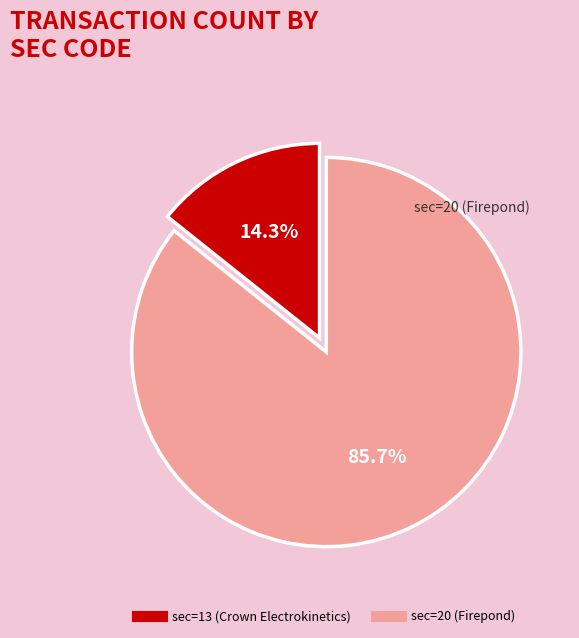

Approximately how many times larger is the value at sec=20 (Firepond) compared to sec=13 (Crown Electrokinetics)?

6.0